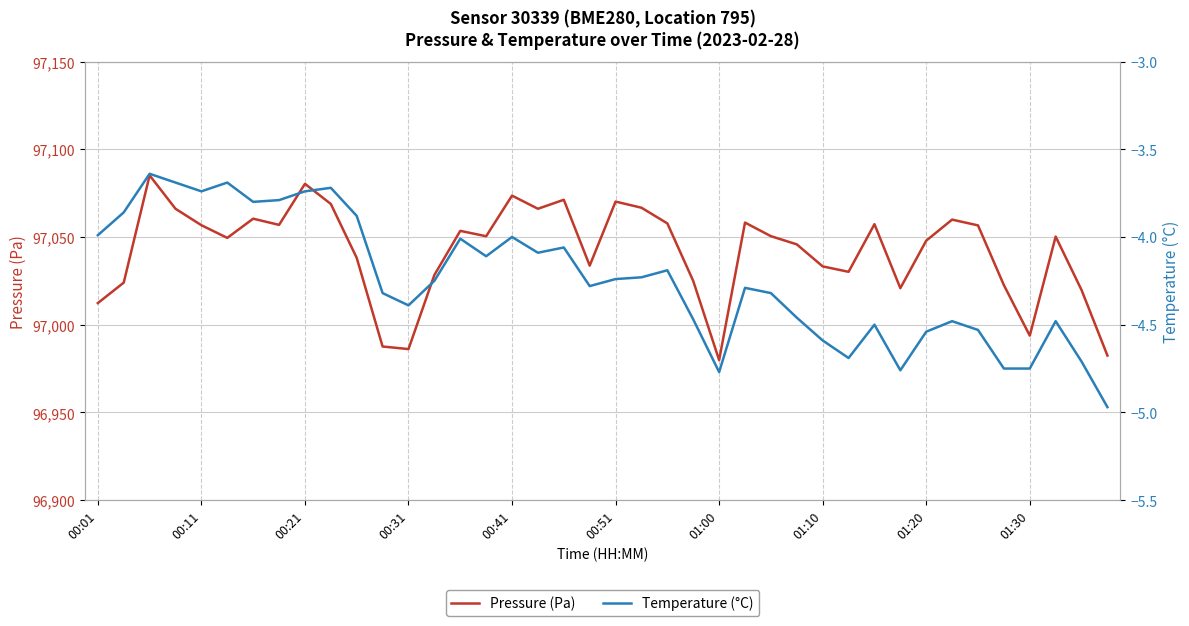

What is the label of the 11th point from the right?

29